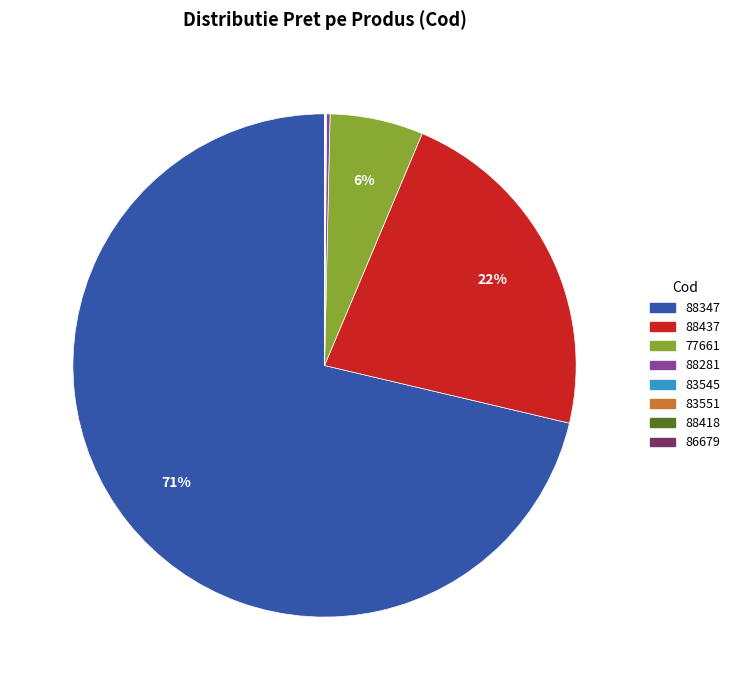

Which category accounts for the majority?

88347